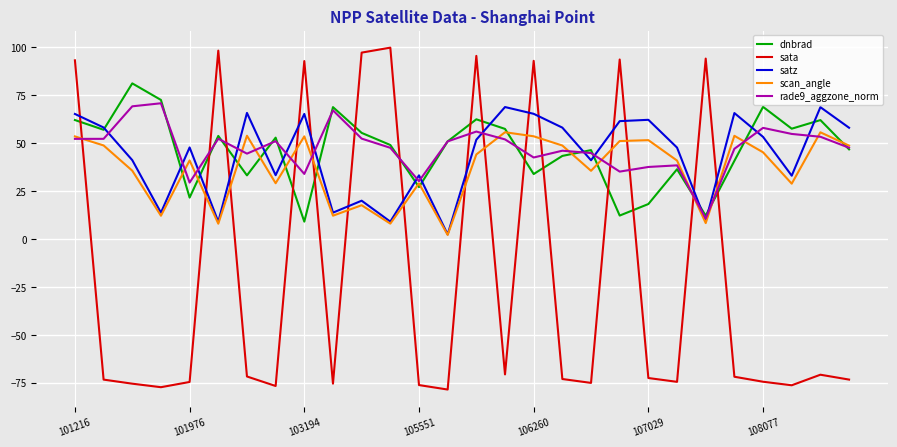

What is the difference between the maximum and minimum values in the satz series?

66.5